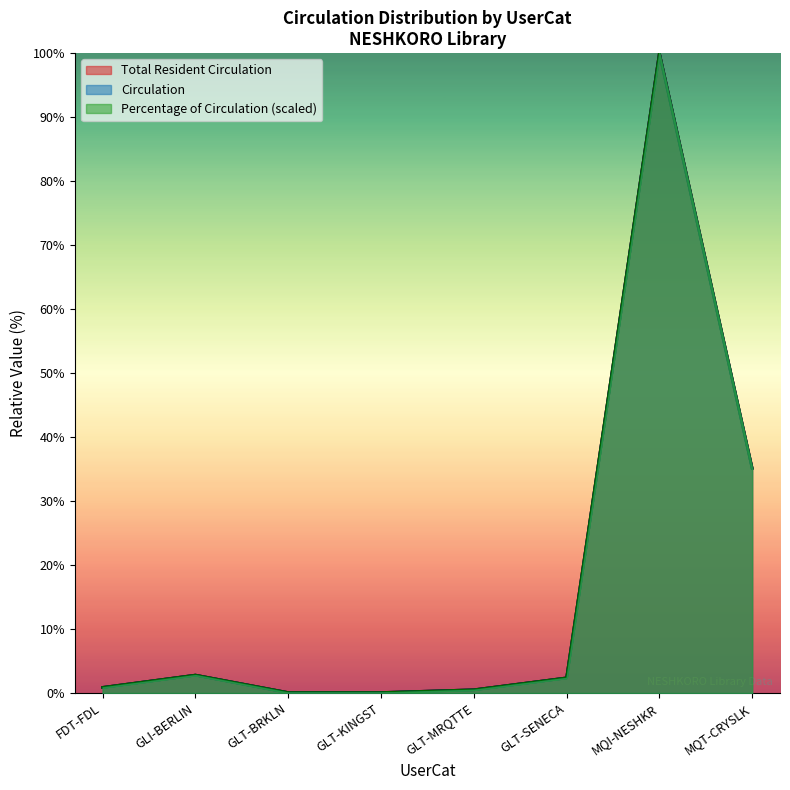

At which category is the sum across all series the highest?

MQI-NESHKR